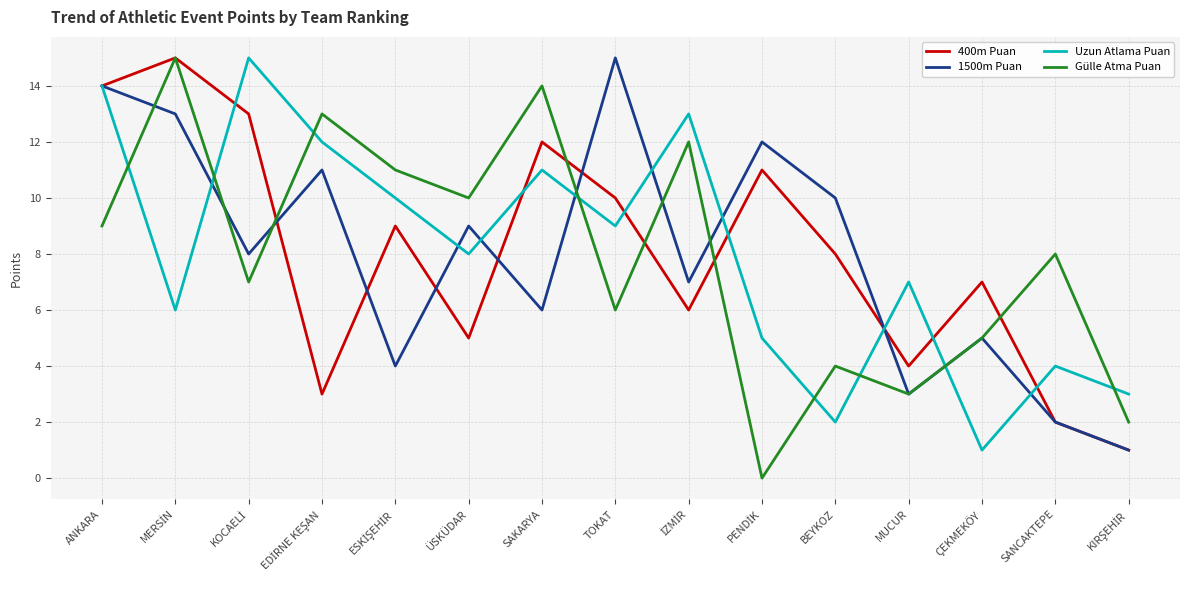

What is the total value across all series at ÇEKMEKÖY?

18